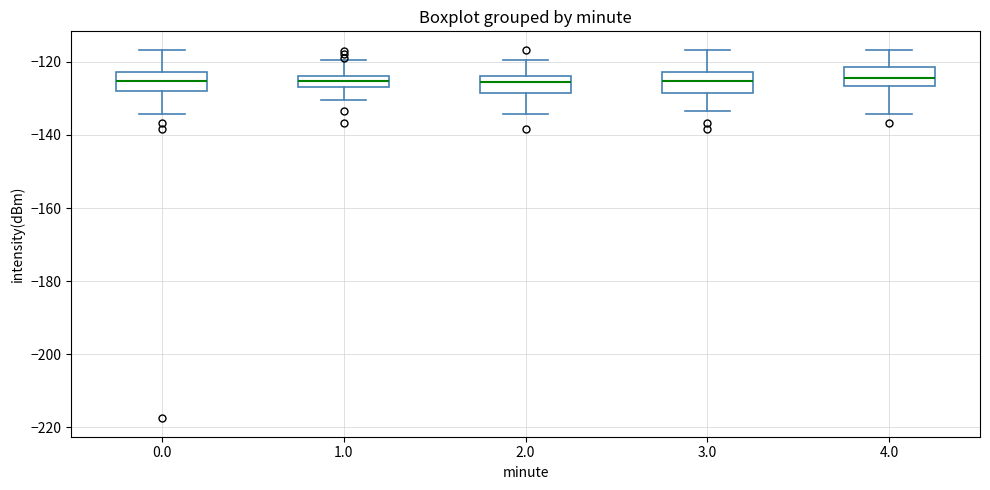

Where is the lower edge of the box at x = 0.0 on the y-axis? The values are not printed on the chart, so give them approximately, as read against the axis.

-128